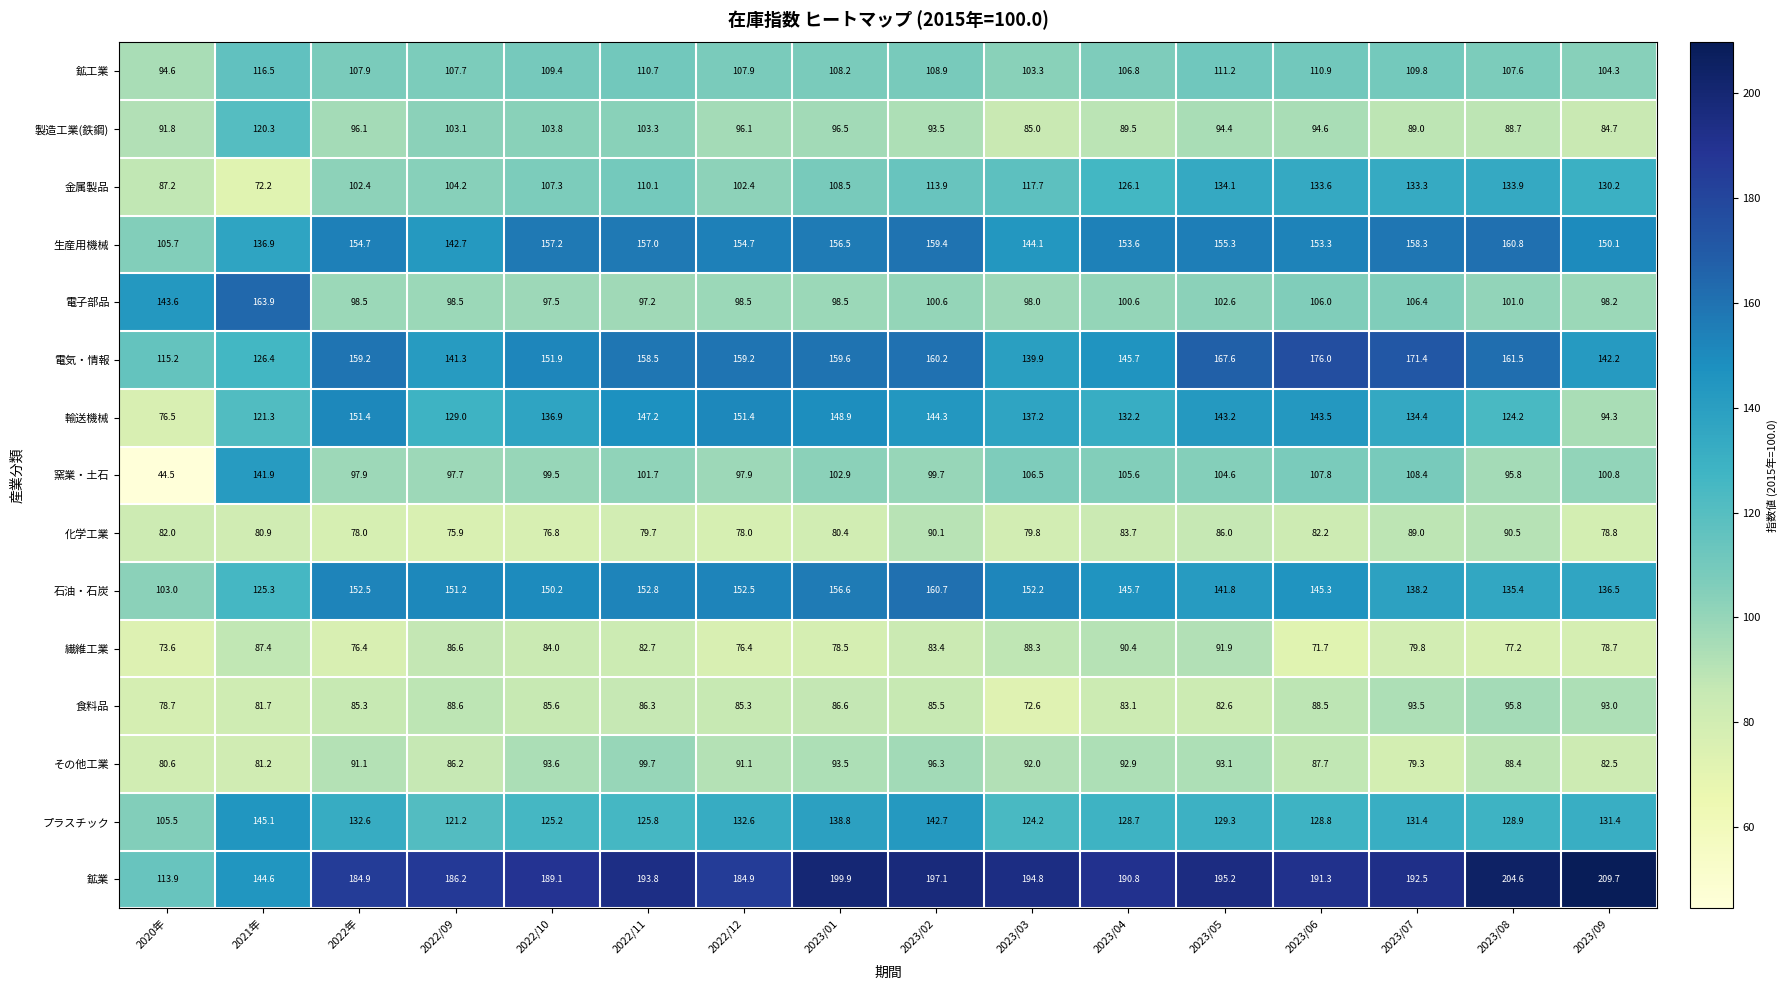

The 石油・石炭 series shows 125.3 at 2021年. True or false?

True